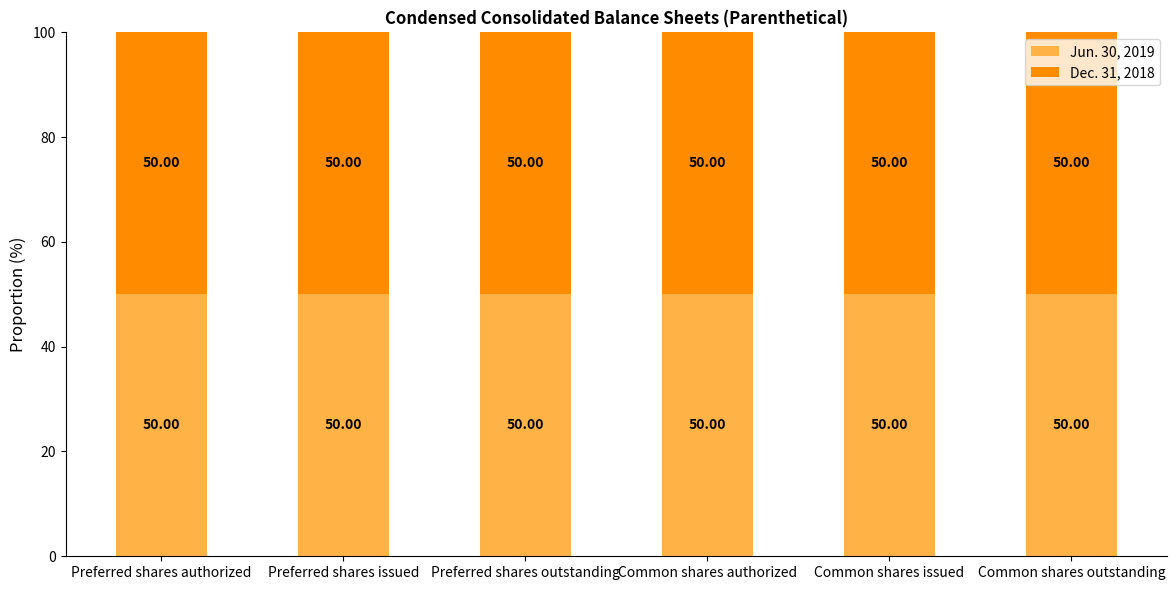

The value of Dec. 31, 2018 at Common shares issued is 42264665. True or false?

True